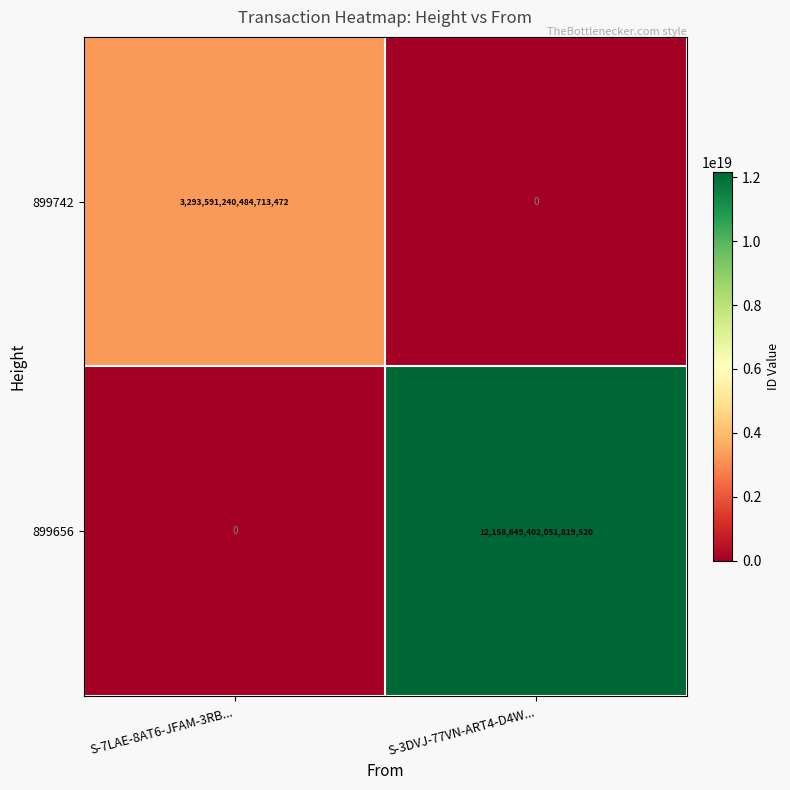

The 899742 series shows 0 at S-3DVJ-77VN-ART4-D4W.... True or false?

True